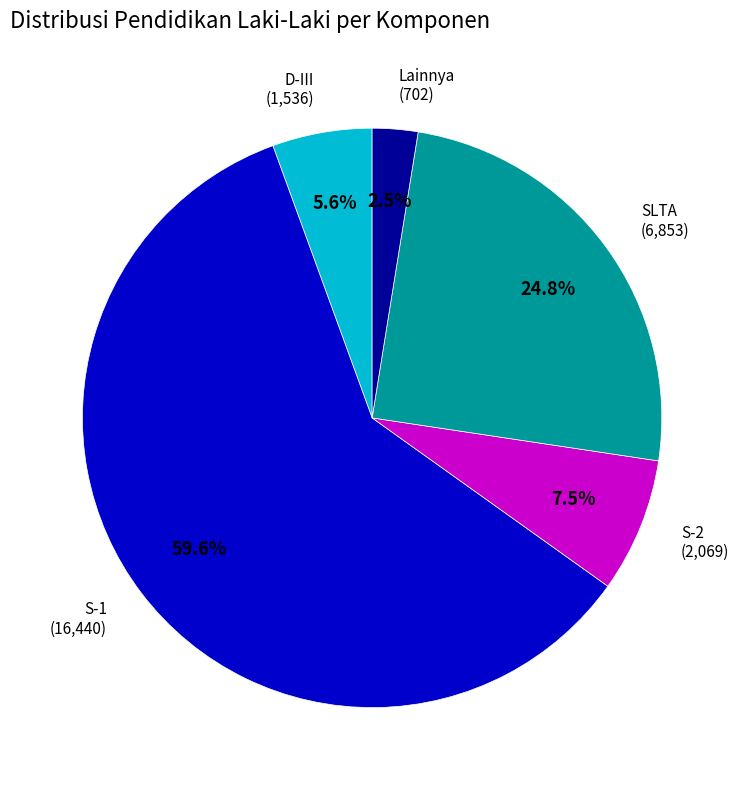

Rank the categories by value from lowest to highest.

Lainnya, D-III, S-2, SLTA, S-1